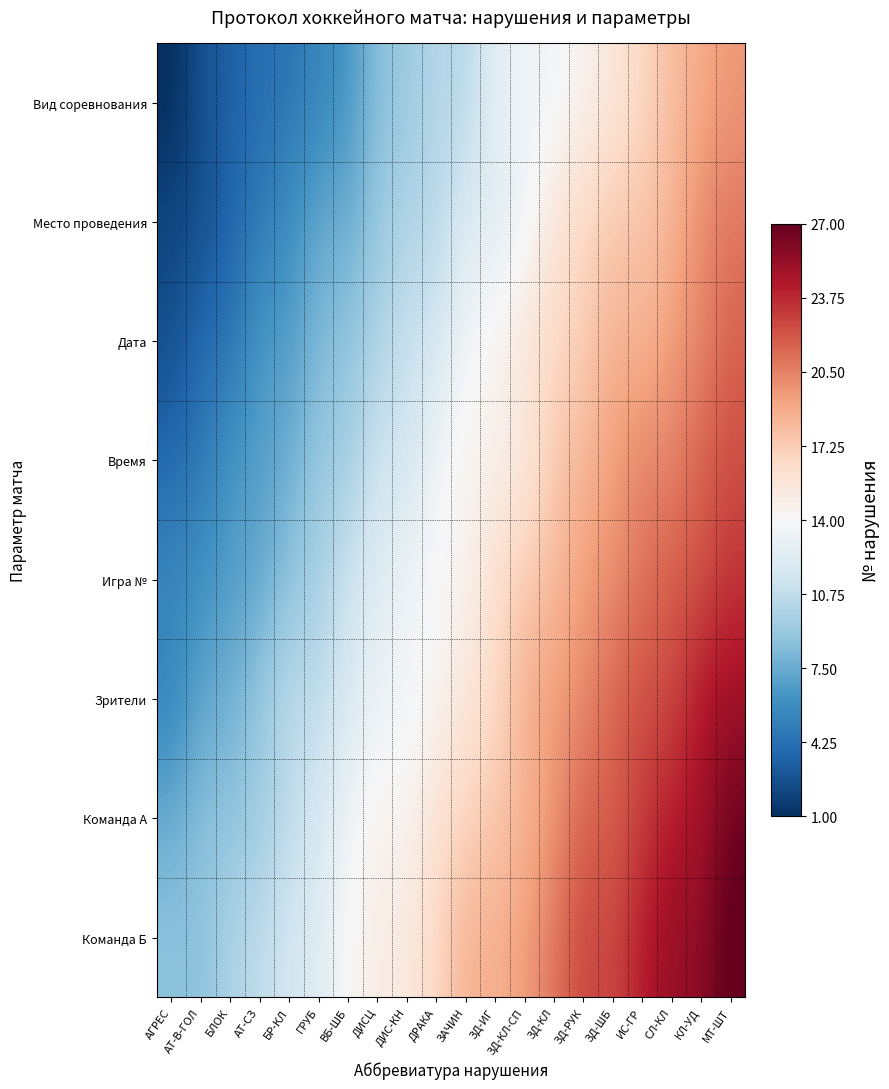

Reading left to right, extract all data points from this chart.

Вид соревнования: АГРЕС=0.8	АТ-В-ГОЛ=2.7	БЛОК=3.4	АТ-СЗ=4.2	БР-КЛ=4.4	ГРУБ=5.4	ВБ-ШБ=6.3	ДИСЦ=8.6	ДИС-КН=9.2	ДРАКА=10.3	ЗАЧИН=10.2	ЗД-ИГ=12.8	ЗД-КЛ-СП=13.5	ЗД-КЛ=13.5	ЗД-РУК=14.5	ЗД-ШБ=15.5	ИС-ГР=16.7	СЛ-КЛ=18.0	КЛ-УД=18.9	МТ-ШТ=19.7
Место проведения: АГРЕС=2.2	АТ-В-ГОЛ=2.4	БЛОК=3.7	АТ-СЗ=4.8	БР-КЛ=5.9	ГРУБ=7.5	ВБ-ШБ=7.5	ДИСЦ=9.0	ДИС-КН=10.1	ДРАКА=10.3	ЗАЧИН=12.2	ЗД-ИГ=12.5	ЗД-КЛ-СП=13.3	ЗД-КЛ=15.7	ЗД-РУК=16.7	ЗД-ШБ=17.5	ИС-ГР=17.7	СЛ-КЛ=18.4	КЛ-УД=20.3	МТ-ШТ=20.9
Дата: АГРЕС=2.4	АТ-В-ГОЛ=4.0	БЛОК=4.3	АТ-СЗ=6.7	БР-КЛ=6.6	ГРУБ=8.3	ВБ-ШБ=8.7	ДИСЦ=10.0	ДИС-КН=11.1	ДРАКА=11.5	ЗАЧИН=13.8	ЗД-ИГ=14.4	ЗД-КЛ-СП=15.7	ЗД-КЛ=16.6	ЗД-РУК=17.2	ЗД-ШБ=18.7	ИС-ГР=18.3	СЛ-КЛ=19.5	КЛ-УД=20.3	МТ-ШТ=21.7
Время: АГРЕС=3.8	АТ-В-ГОЛ=4.6	БЛОК=6.5	АТ-СЗ=6.8	БР-КЛ=7.6	ГРУБ=9.1	ВБ-ШБ=9.4	ДИСЦ=11.5	ДИС-КН=11.3	ДРАКА=13.8	ЗАЧИН=14.4	ЗД-ИГ=14.5	ЗД-КЛ-СП=15.2	ЗД-КЛ=17.5	ЗД-РУК=18.3	ЗД-ШБ=19.4	ИС-ГР=20.4	СЛ-КЛ=20.3	КЛ-УД=21.8	МТ-ШТ=22.4
Игра №: АГРЕС=5.6	АТ-В-ГОЛ=6.2	БЛОК=6.7	АТ-СЗ=7.3	БР-КЛ=8.7	ГРУБ=9.7	ВБ-ШБ=11.4	ДИСЦ=12.2	ДИС-КН=13.6	ДРАКА=14.0	ЗАЧИН=14.4	ЗД-ИГ=16.3	ЗД-КЛ-СП=17.4	ЗД-КЛ=18.1	ЗД-РУК=19.4	ЗД-ШБ=20.0	ИС-ГР=21.0	СЛ-КЛ=21.9	КЛ-УД=22.2	МТ-ШТ=23.4
Зрители: АГРЕС=5.3	АТ-В-ГОЛ=7.2	БЛОК=7.7	АТ-СЗ=9.0	БР-КЛ=10.7	ГРУБ=10.6	ВБ-ШБ=11.9	ДИСЦ=13.4	ДИС-КН=13.6	ДРАКА=14.3	ЗАЧИН=15.7	ЗД-ИГ=16.5	ЗД-КЛ-СП=18.7	ЗД-КЛ=19.5	ЗД-РУК=20.2	ЗД-ШБ=21.6	ИС-ГР=22.5	СЛ-КЛ=22.5	КЛ-УД=24.6	МТ-ШТ=25.1
Команда А: АГРЕС=7.5	АТ-В-ГОЛ=8.6	БЛОК=8.7	АТ-СЗ=9.4	БР-КЛ=10.6	ГРУБ=11.9	ВБ-ШБ=13.5	ДИСЦ=14.6	ДИС-КН=14.2	ДРАКА=16.0	ЗАЧИН=16.9	ЗД-ИГ=17.6	ЗД-КЛ-СП=18.4	ЗД-КЛ=19.7	ЗД-РУК=21.7	ЗД-ШБ=21.7	ИС-ГР=23.0	СЛ-КЛ=24.3	КЛ-УД=24.8	МТ-ШТ=26.8
Команда Б: АГРЕС=8.7	АТ-В-ГОЛ=8.6	БЛОК=10.0	АТ-СЗ=10.7	БР-КЛ=11.7	ГРУБ=12.3	ВБ-ШБ=14.2	ДИСЦ=15.0	ДИС-КН=15.3	ДРАКА=16.6	ЗАЧИН=18.7	ЗД-ИГ=18.6	ЗД-КЛ-СП=19.4	ЗД-КЛ=21.0	ЗД-РУК=22.8	ЗД-ШБ=22.6	ИС-ГР=24.3	СЛ-КЛ=25.4	КЛ-УД=25.6	МТ-ШТ=27.4